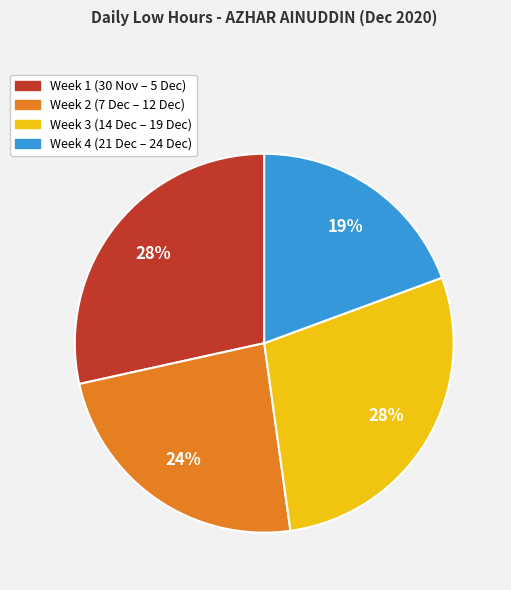

Does any single category account for the majority?

No